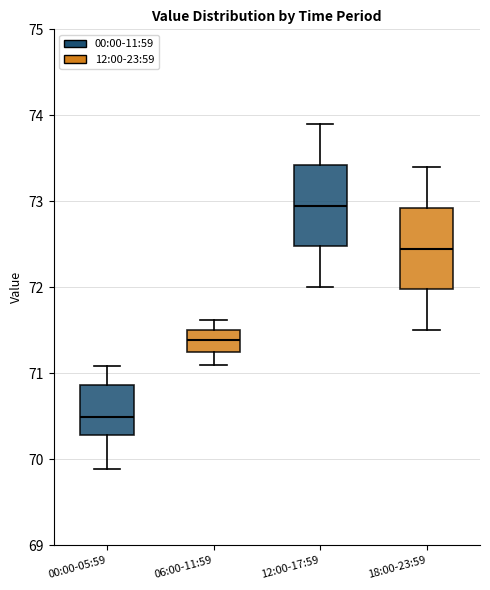

Reading left to right, read every box against the y-axis: the position of its median line, the range the box covers, and the ends of its whiskers. The values are not printed on the chart, so give them approximately, as read against the axis.

00:00-05:59: median 70.5, box 70.3 to 70.9, whiskers 69.9 to 71.1
06:00-11:59: median 71.4, box 71.2 to 71.5, whiskers 71.1 to 71.6
12:00-17:59: median 73.0, box 72.5 to 73.4, whiskers 72.0 to 73.9
18:00-23:59: median 72.5, box 72.0 to 72.9, whiskers 71.5 to 73.4